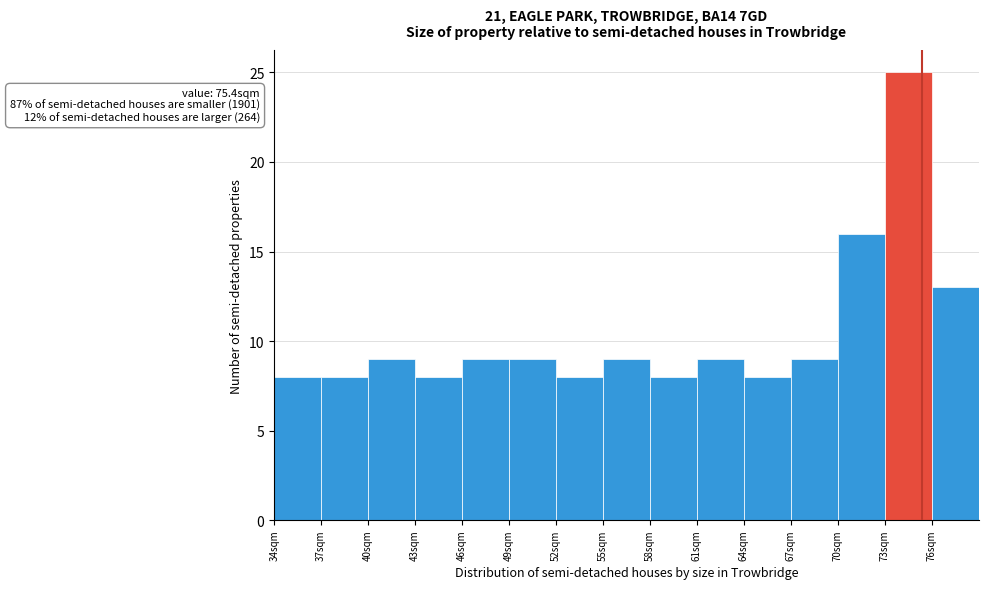

Which range on the x-axis has the tallest bar?

73 to 76